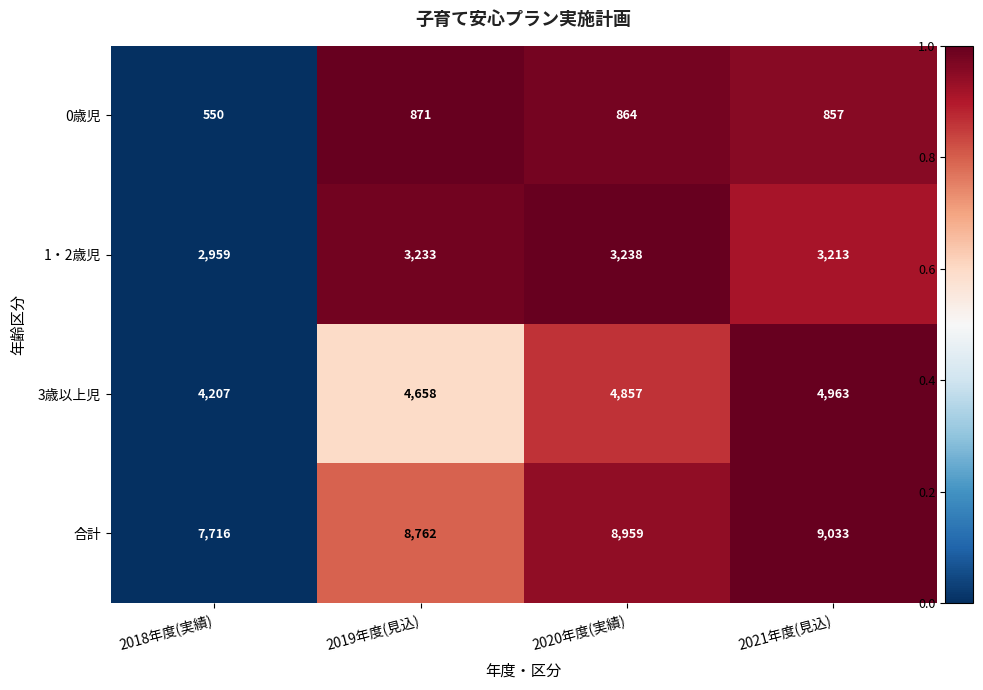

At how many categories does at least one series exceed 2821?

4